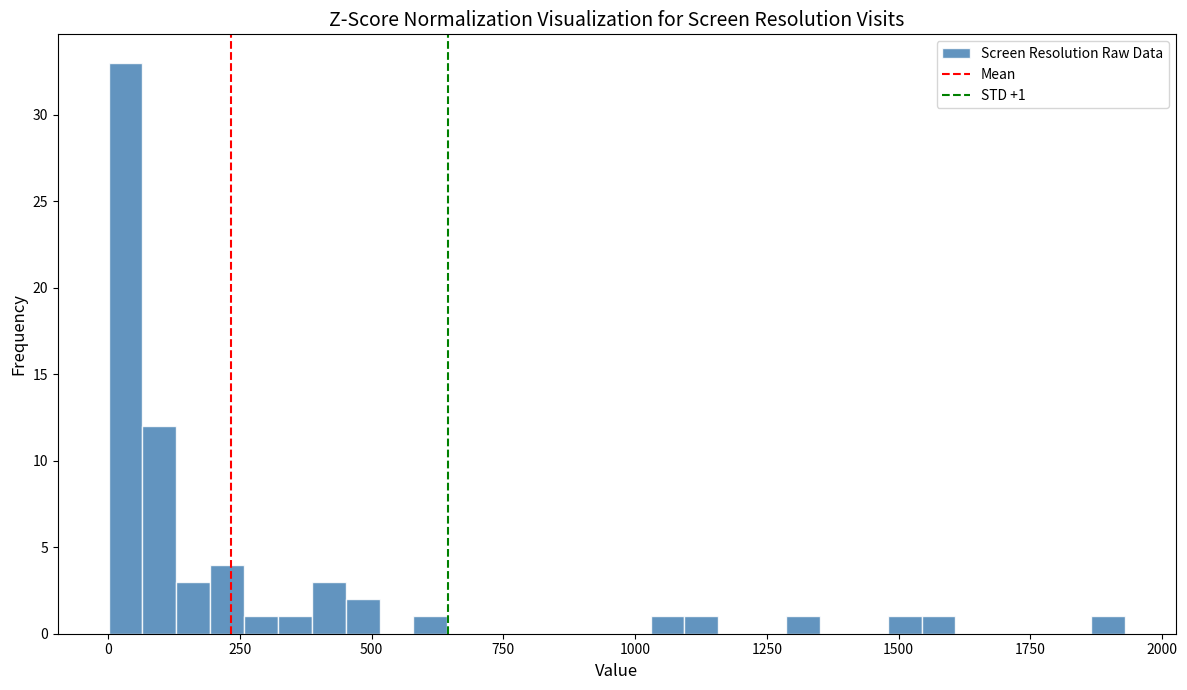

Around what value on the x-axis is the tallest bar? Give the approximate position of its centre, as read against the axis.

50